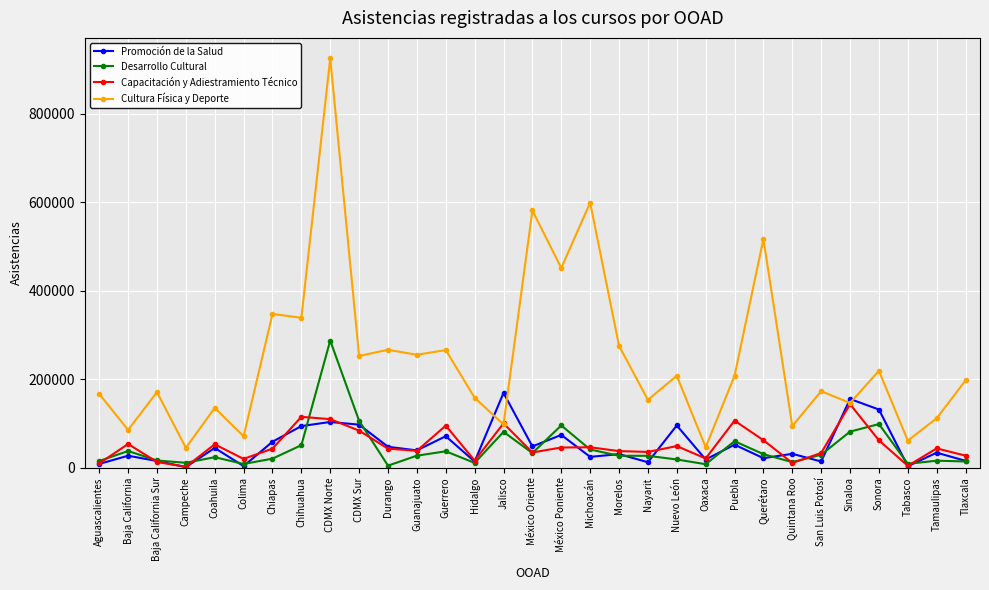

Which series has the largest range (max minus min)?

Cultura Física y Deporte